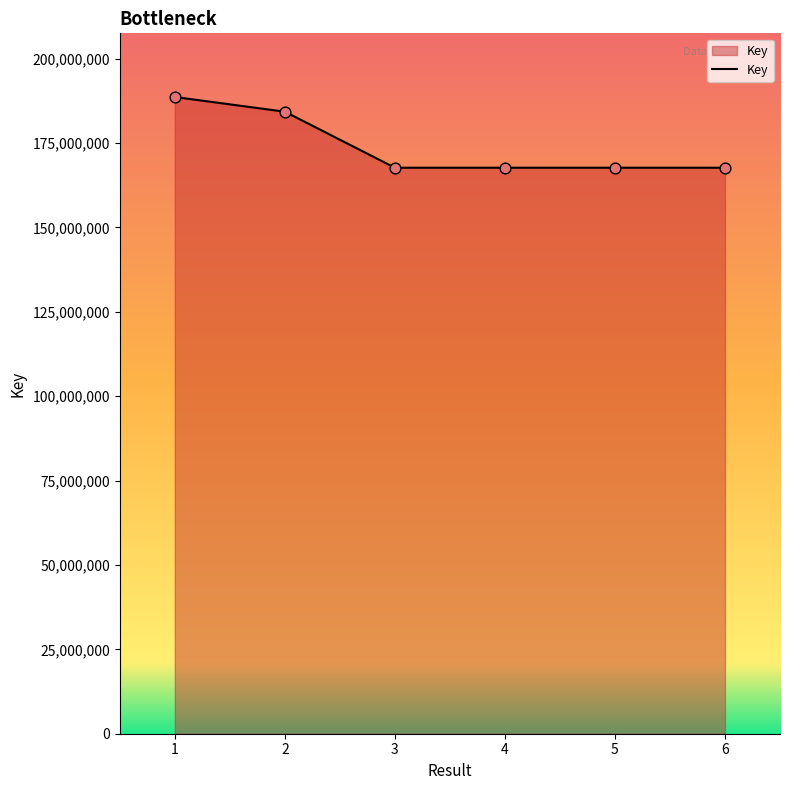

What is the change in value from 5 to 6?

+1080